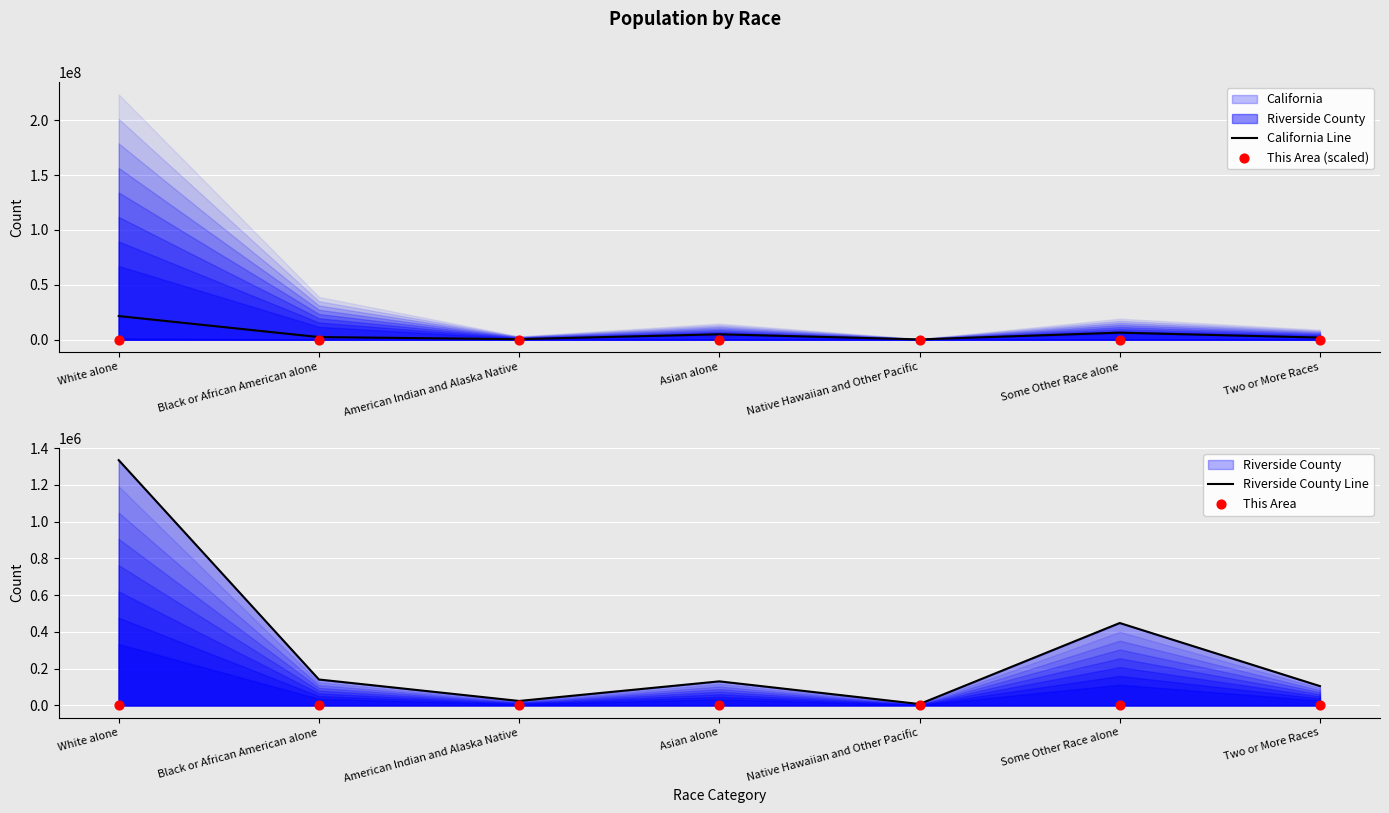

What is the total value across all series at American Indian and Alaska Native?

387160